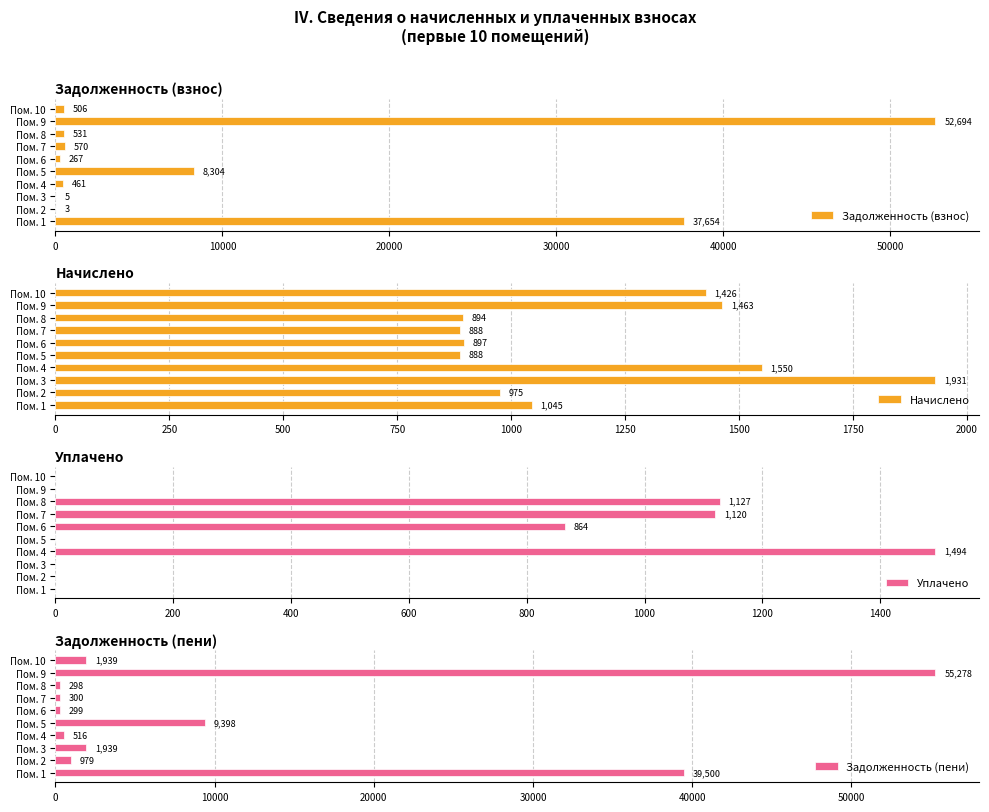

What is the highest value of the Задолженность (взнос) series?

52693.7